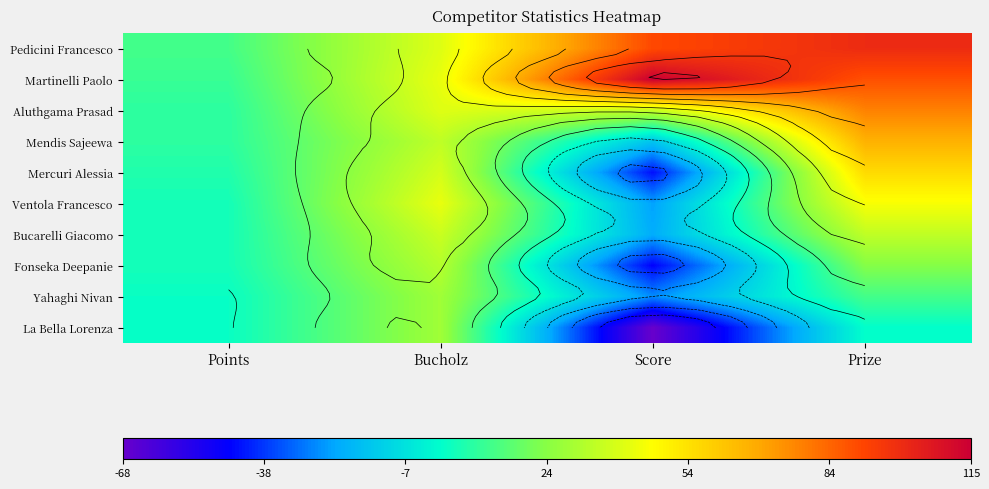

Which category has the lowest value in the Martinelli Paolo series?

Points